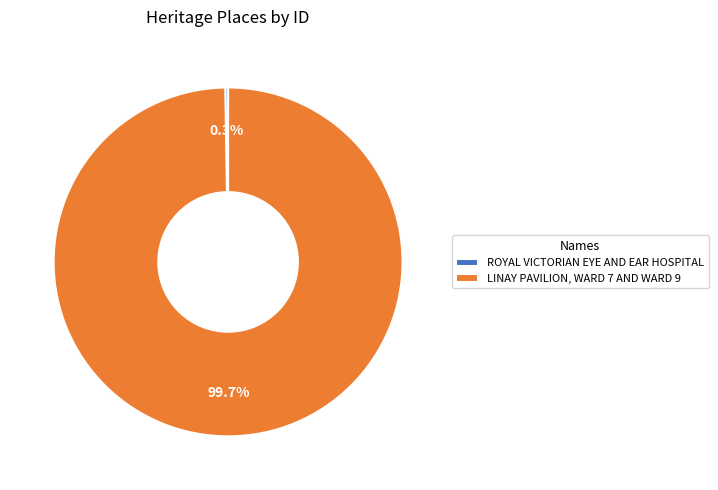

What is the largest slice in the pie chart?

LINAY PAVILION, WARD 7 AND WARD 9